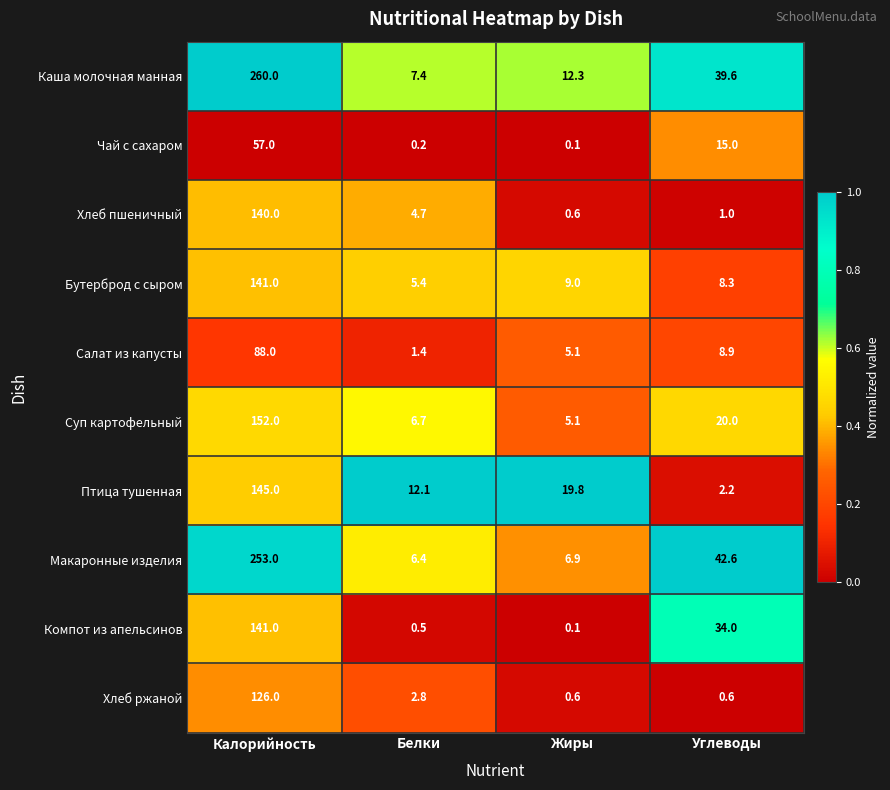

At Углеводы, list the series in order from largest to smallest.

Макаронные изделия, Каша молочная манная, Компот из апельсинов, Суп картофельный, Чай с сахаром, Салат из капусты, Бутерброд с сыром, Птица тушенная, Хлеб пшеничный, Хлеб ржаной